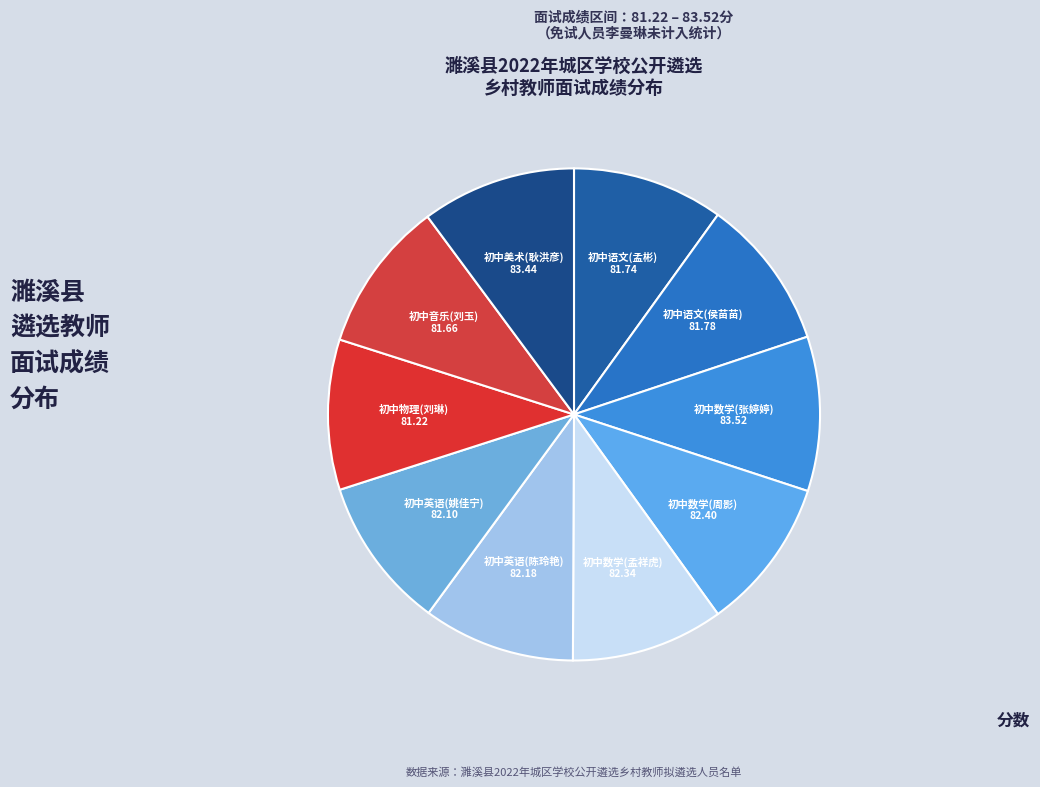

Is 初中英语(陈玲艳) the majority of the pie?

No